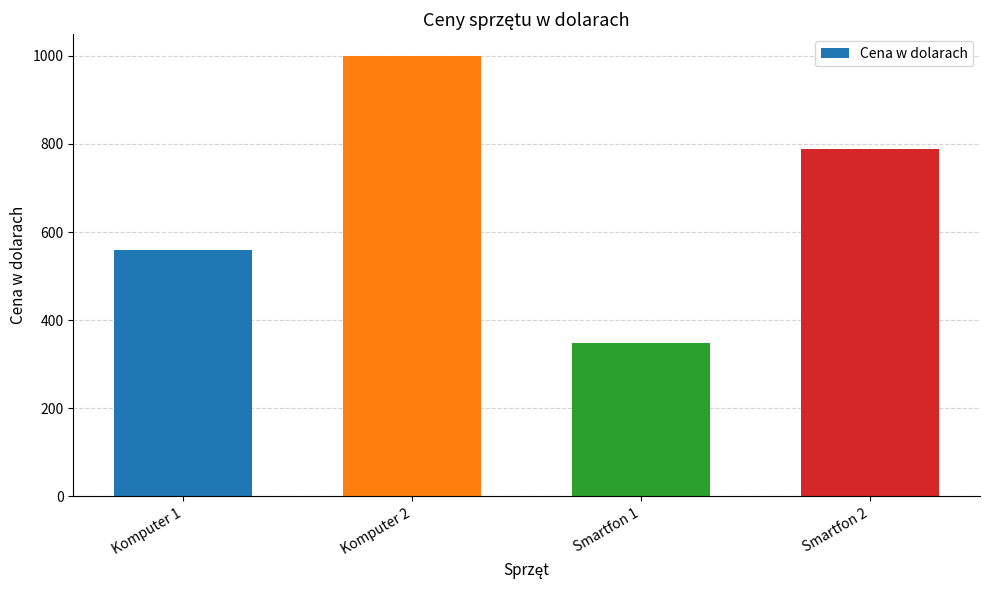

How many distinct data groups are displayed?

1